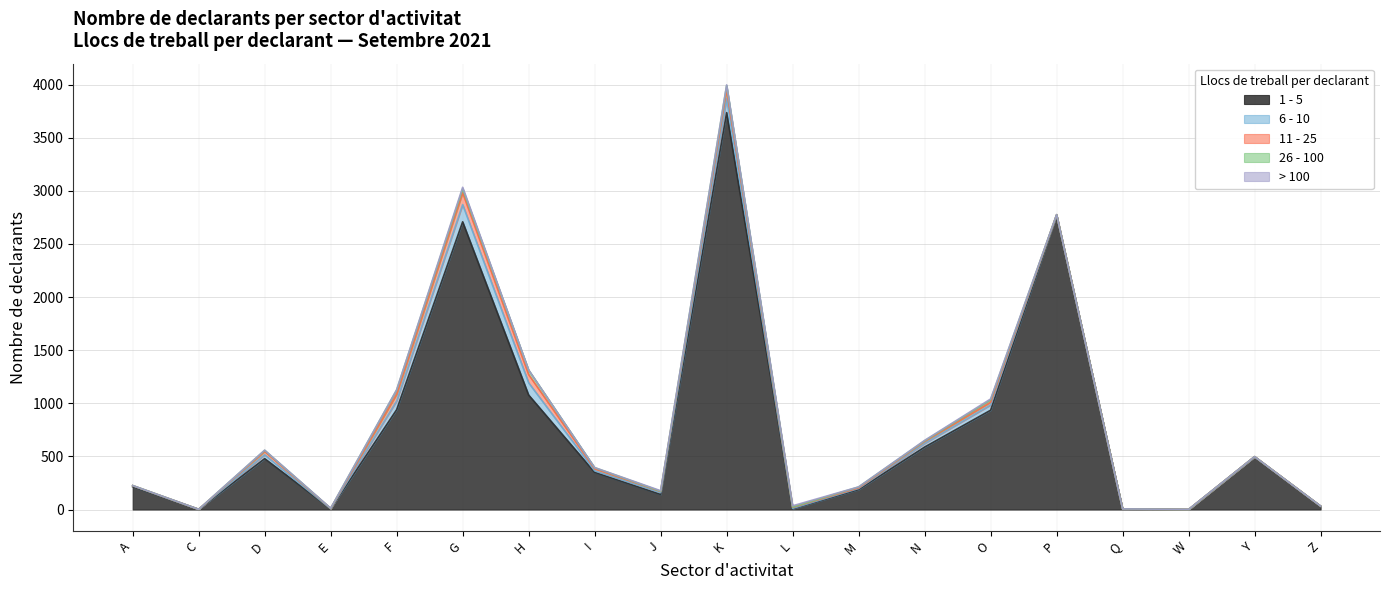

At which category does the chart reach its minimum across all series?

W